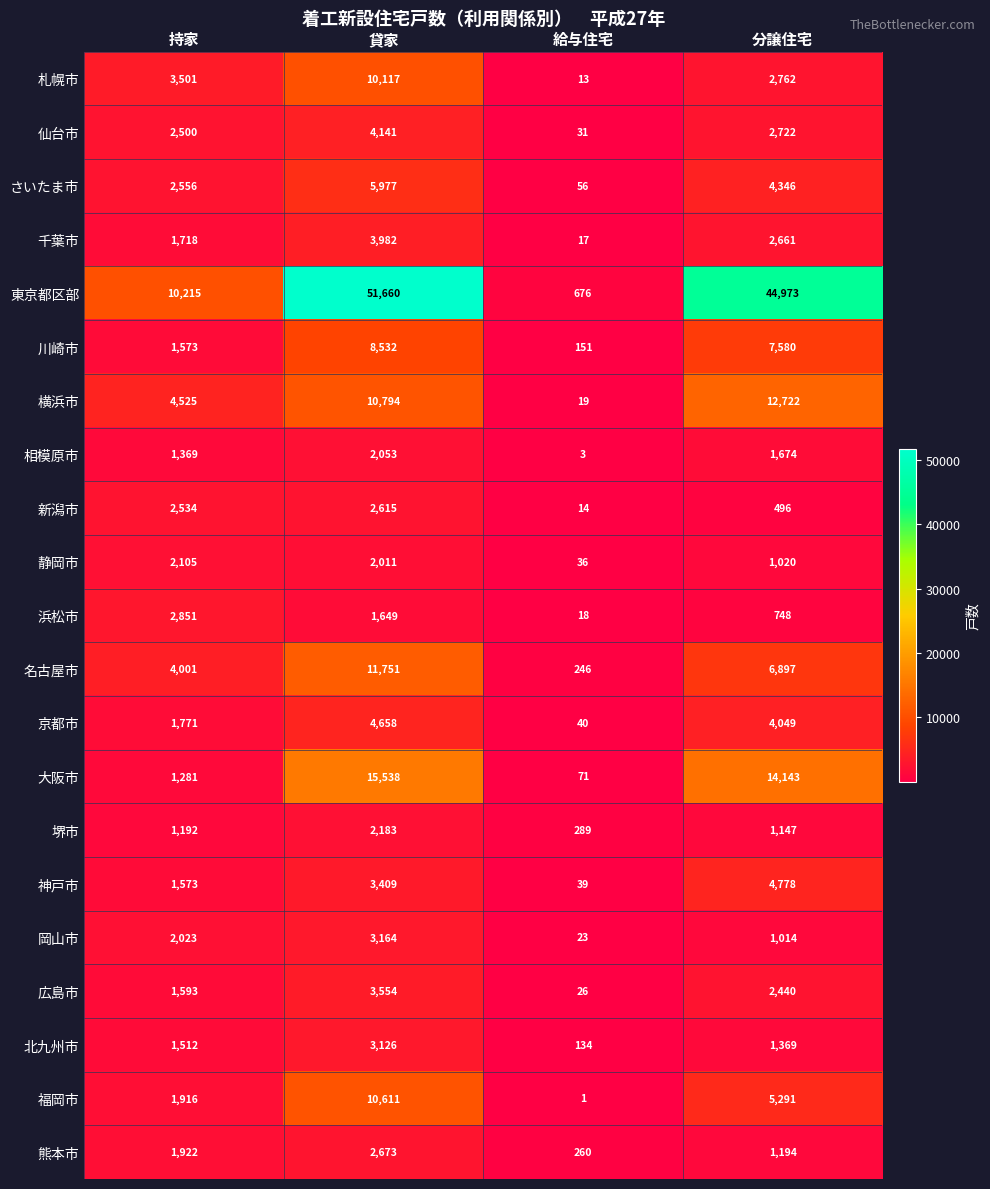

Where does the 浜松市 series first go above 1649?

持家